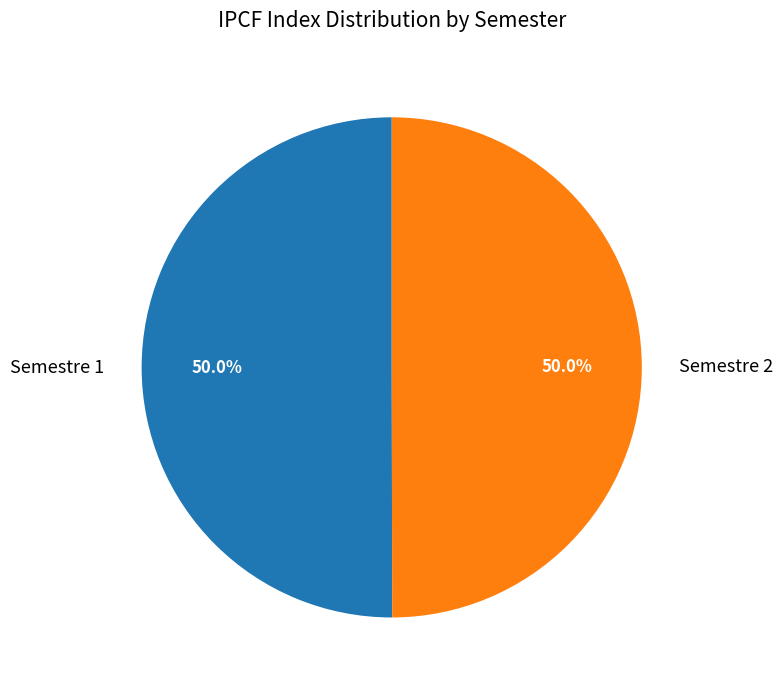

How many slices are in this pie chart?

2